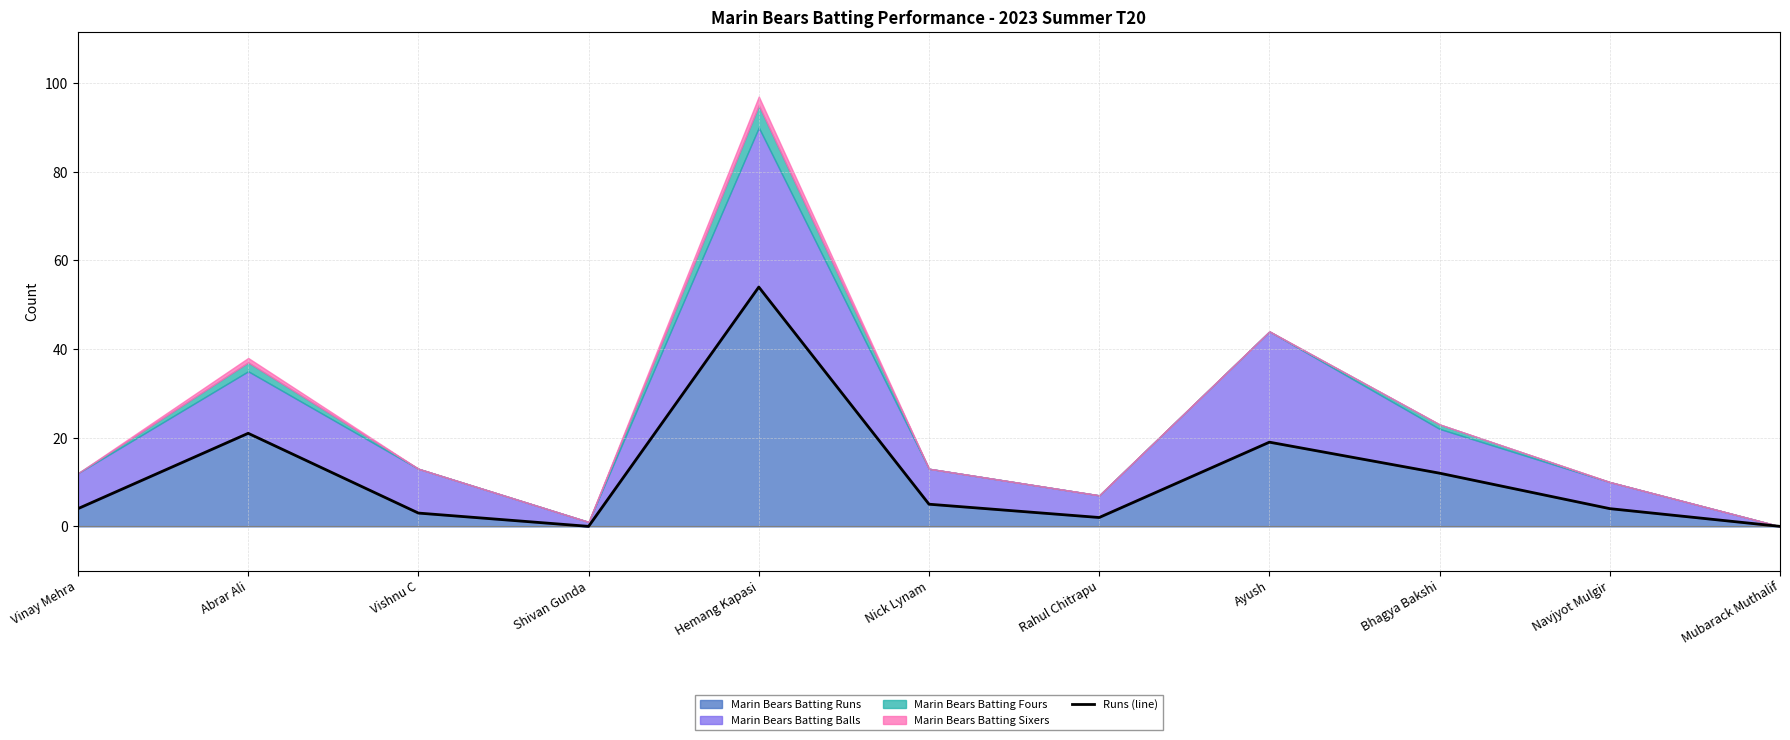

True or false: the data has more than 1 interior local peaks.

True